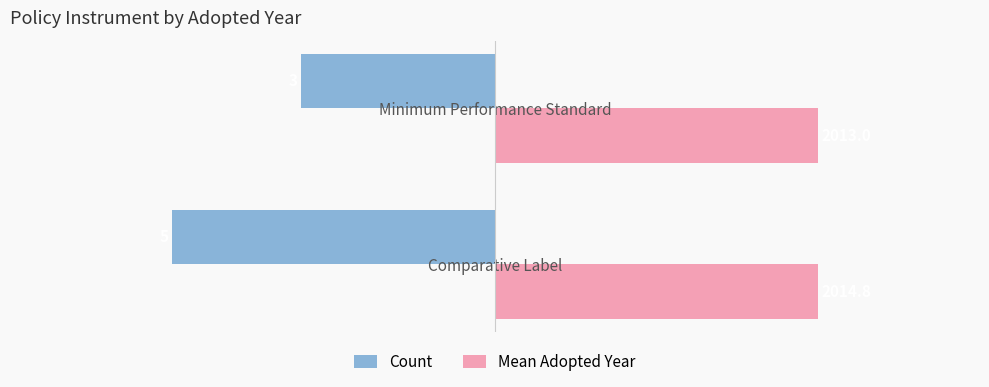

What are all the series names shown in the legend?

Count, Mean Adopted Year